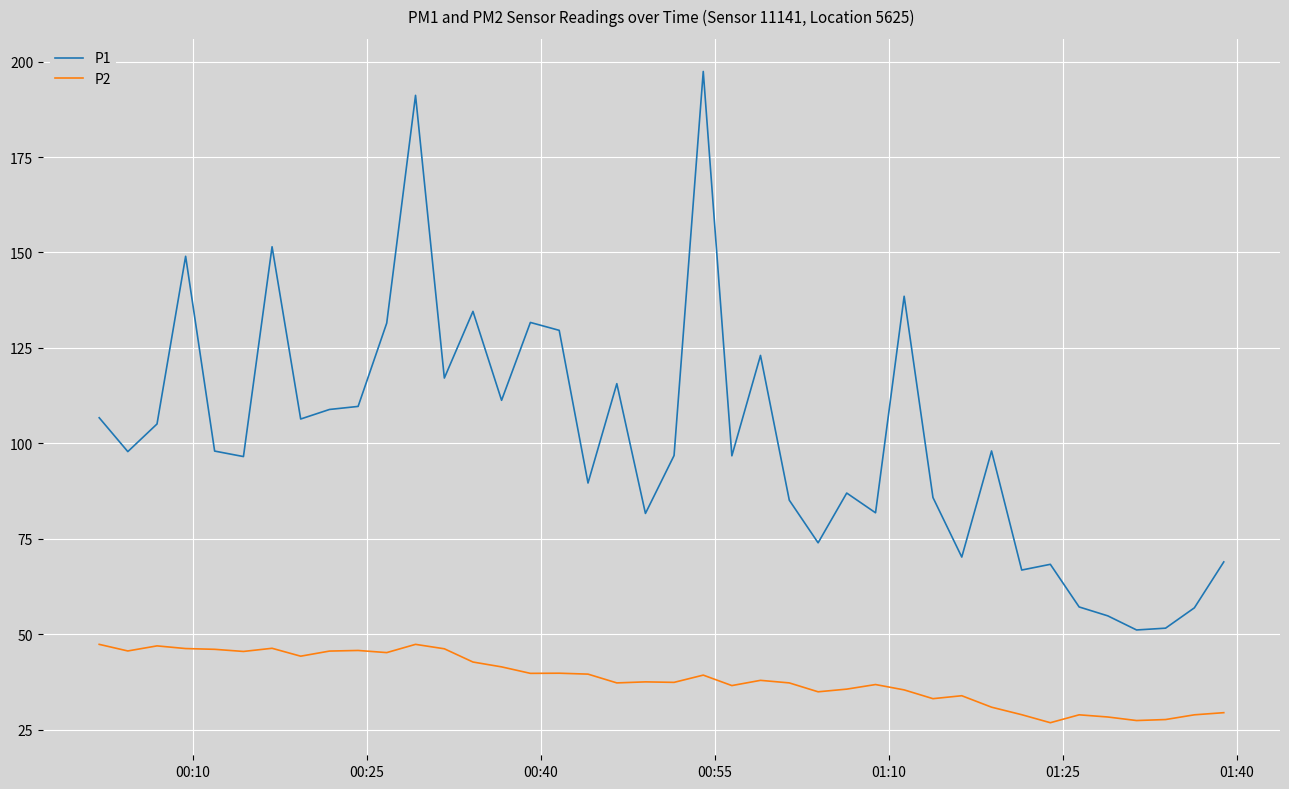

True or false: P2 and P1 cross at least once.

False